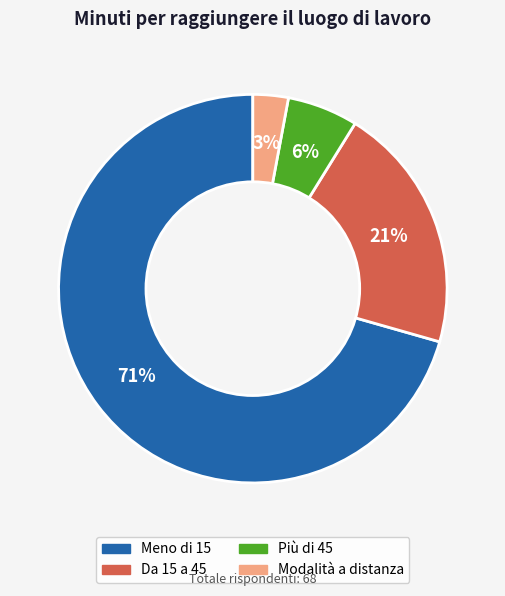

How many segments does this pie chart have?

4